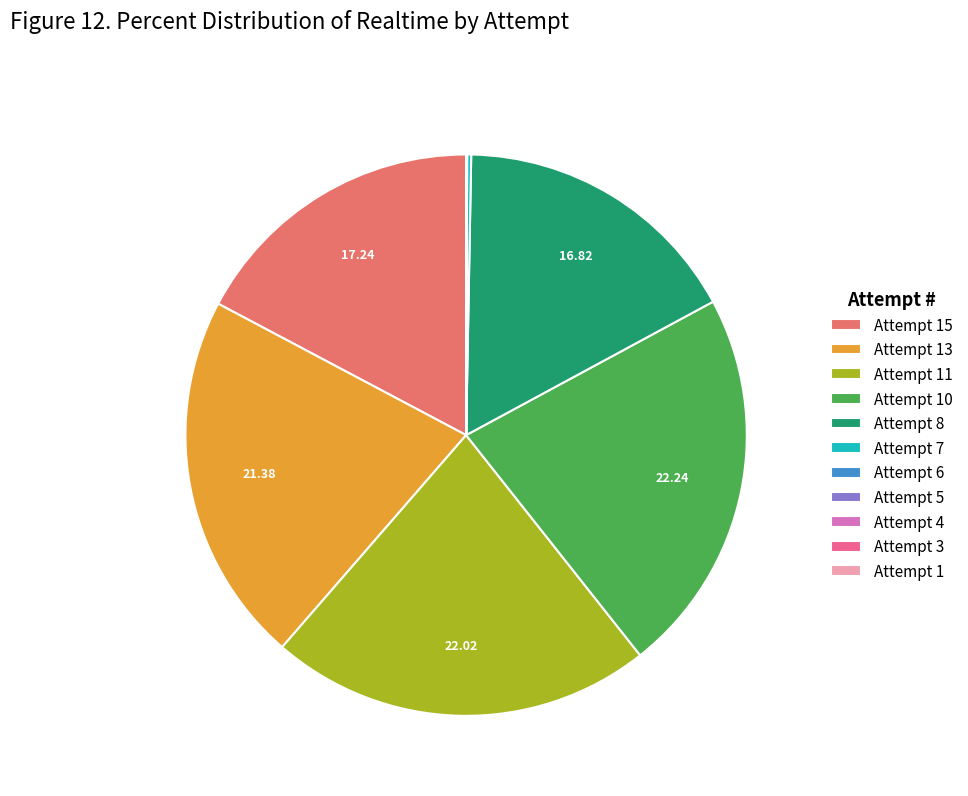

Does any single category account for the majority?

No